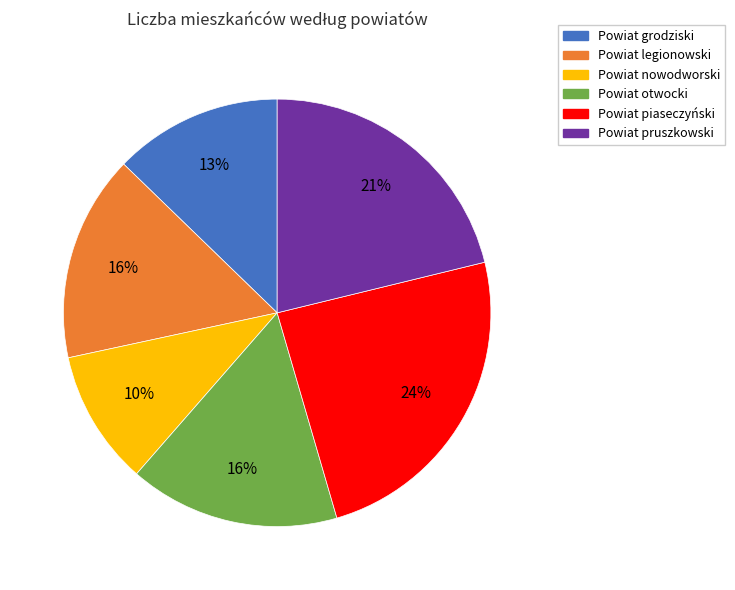

To the nearest percent, what portion does Powiat piaseczyński represent?

24%